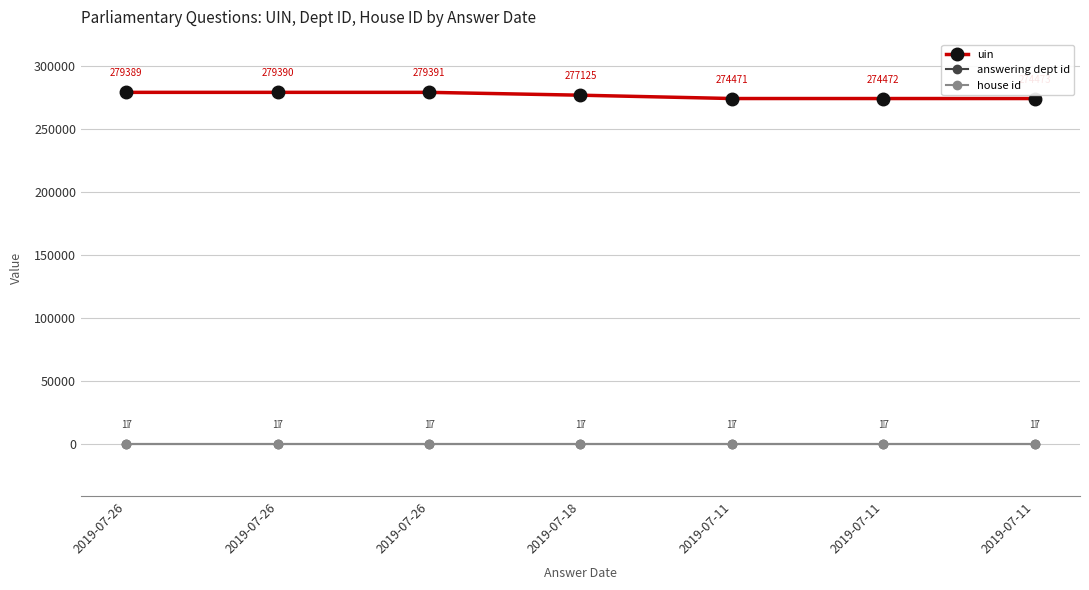

How many lines are shown in the chart?

3